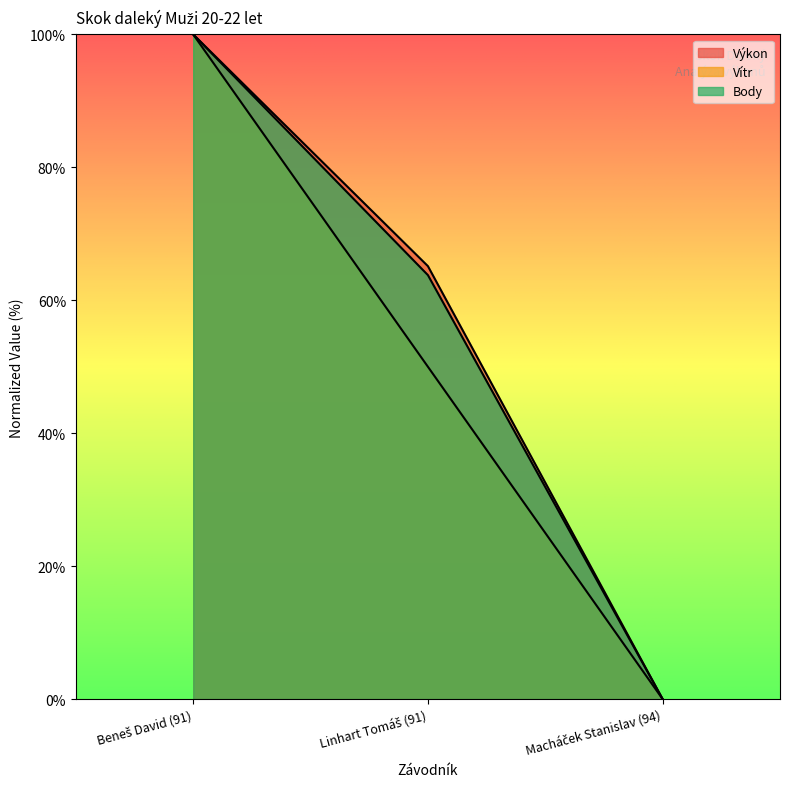

At Macháček Stanislav (94), list the series in order from smallest to largest.

Výkon, Vítr, Body